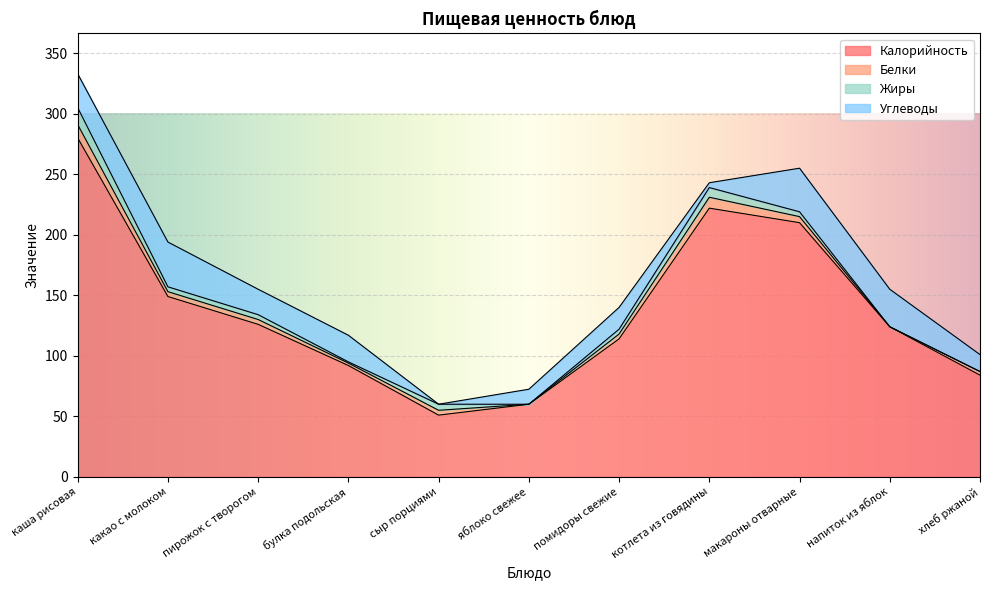

The Белки series shows 8.3 at макароны отварные. True or false?

False